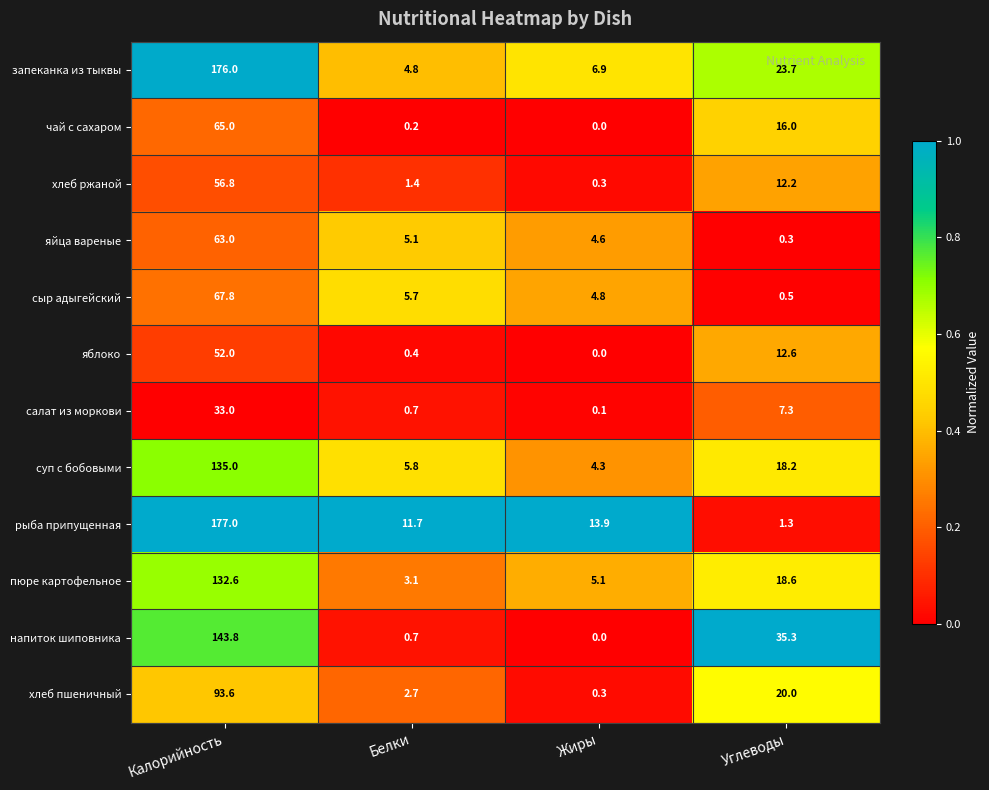

Which series has the largest total across all categories?

запеканка из тыквы